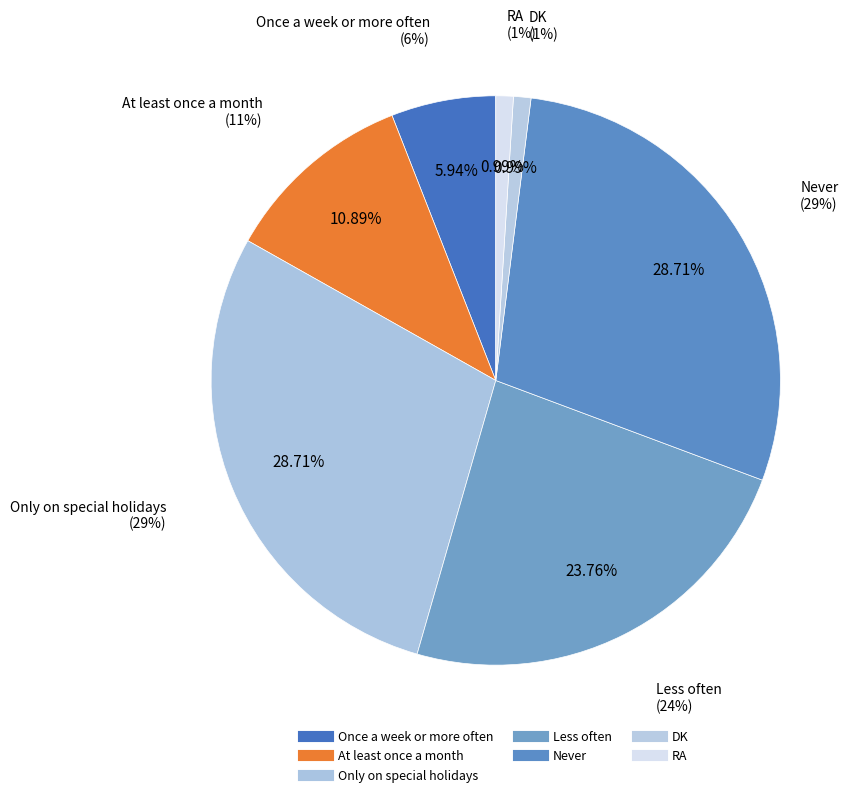

The Only on special holidays slice represents 29% of the pie. True or false?

True